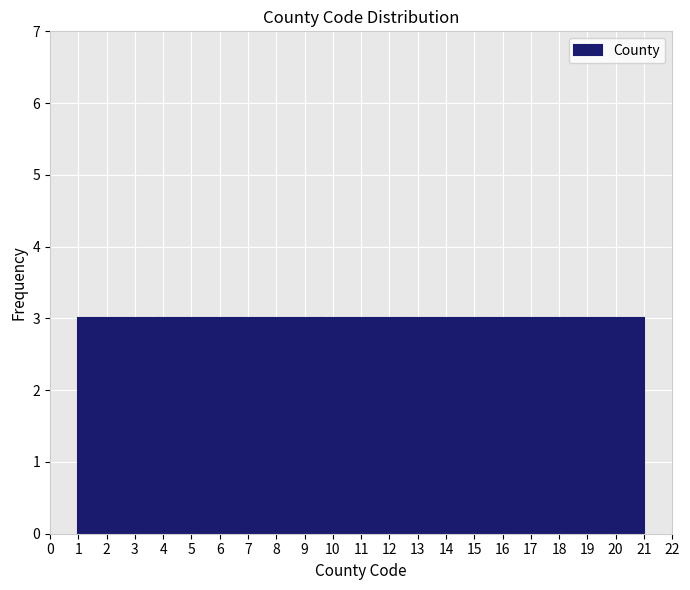

Reading left to right, transcribe this chart: for each bar, give the range it covers on the x-axis and its height. Neither the bar edges nor the heights are printed on the chart, so give them approximately, as read against the axes.

1.0 to 3.9: 3
3.9 to 6.7: 3
6.7 to 9.6: 3
9.6 to 12.4: 3
12.4 to 15.3: 3
15.3 to 18.1: 3
18.1 to 21.0: 3